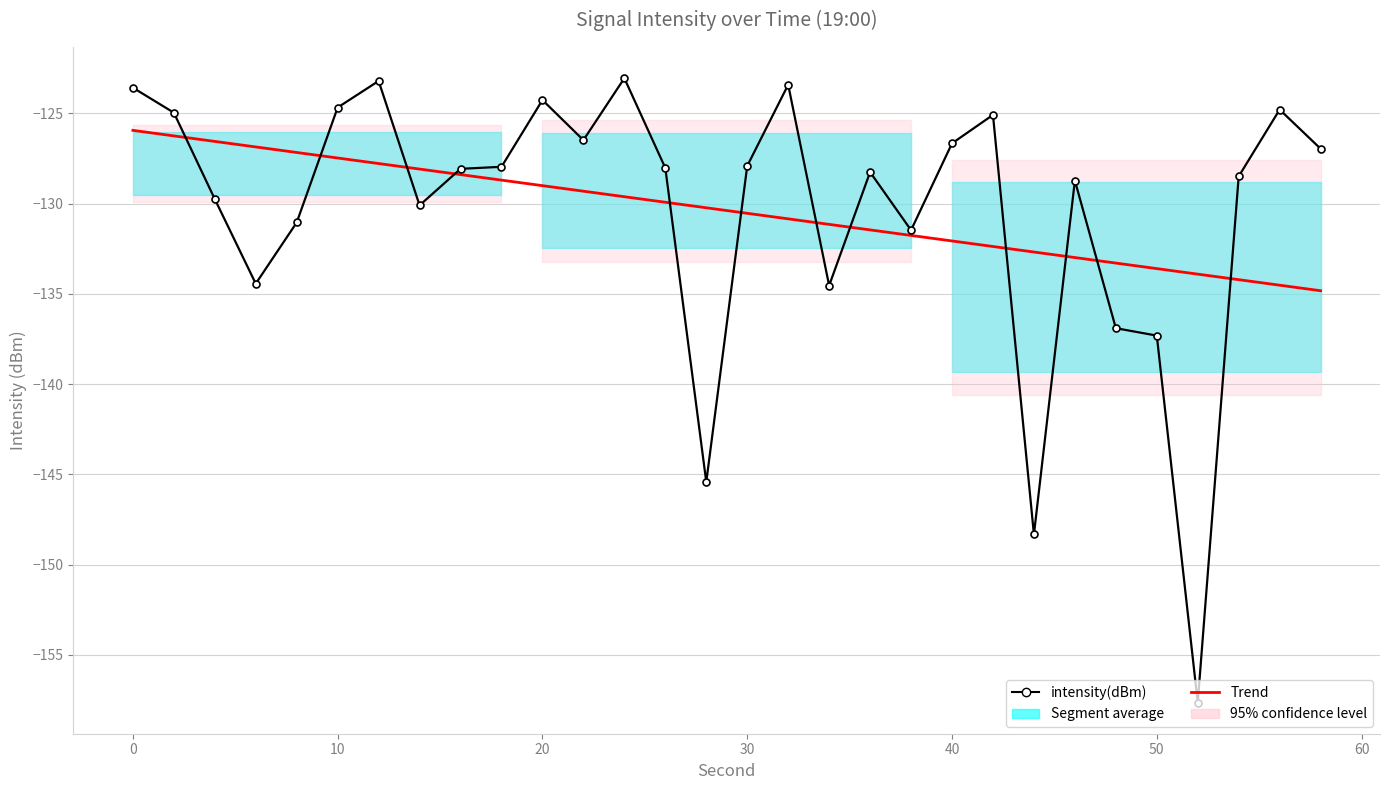

True or false: intensity(dBm) and Trend cross at least once.

True